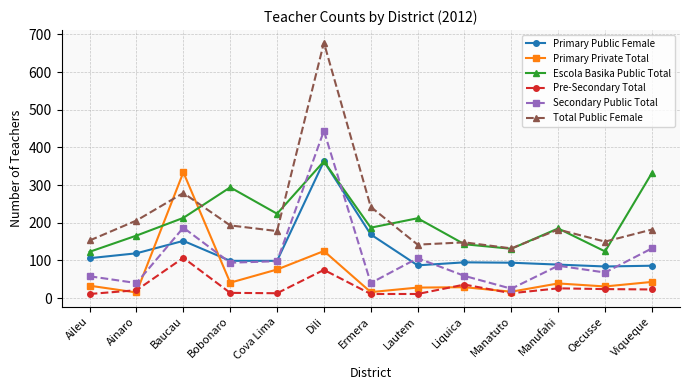

Is it true that Secondary Public Total equals 25 at Manatuto?

True